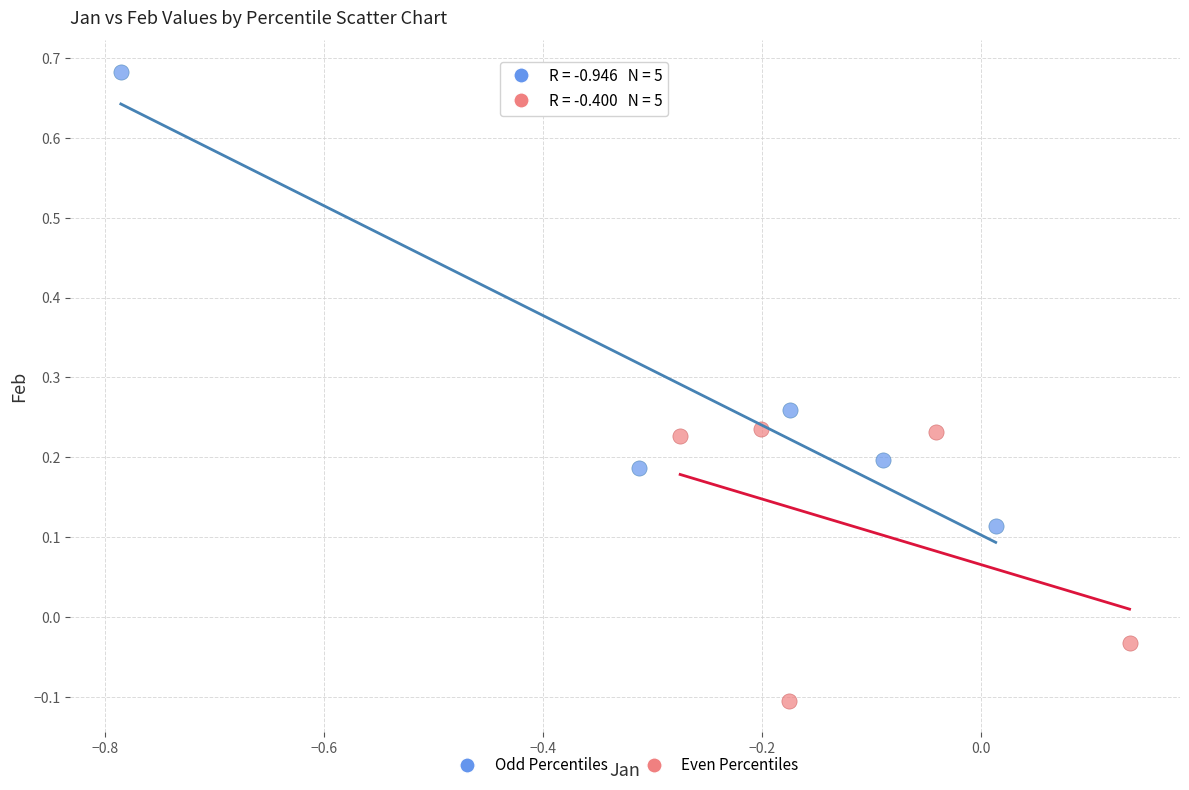

Which series reaches the minimum Y coordinate?

Even Percentiles